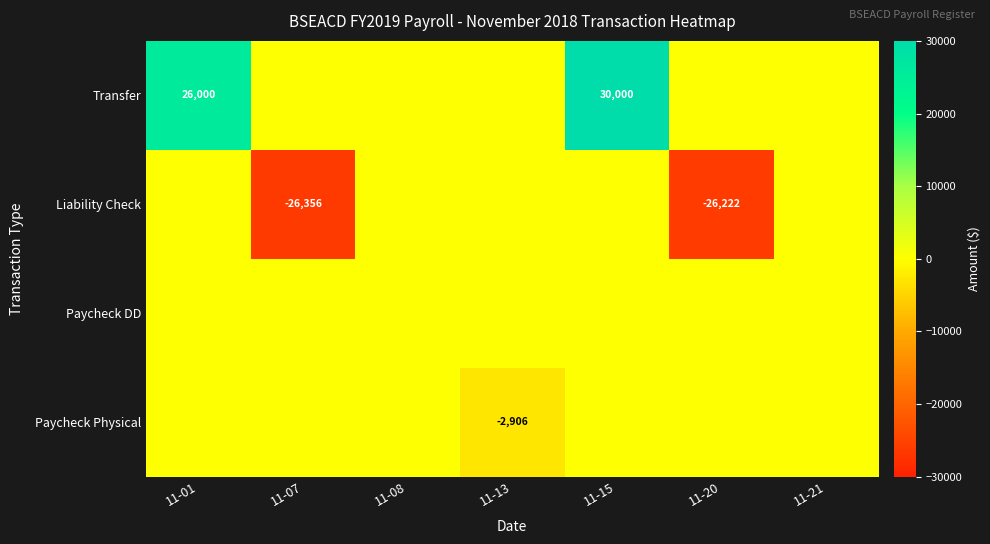

True or false: Transfer has a value of 30000 at 11-15.

True